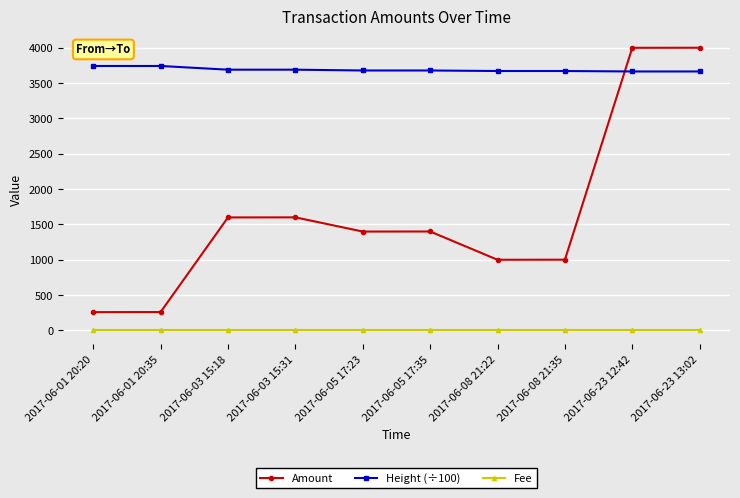

What is the label of the 5th point from the right?

2017-06-05 17:35